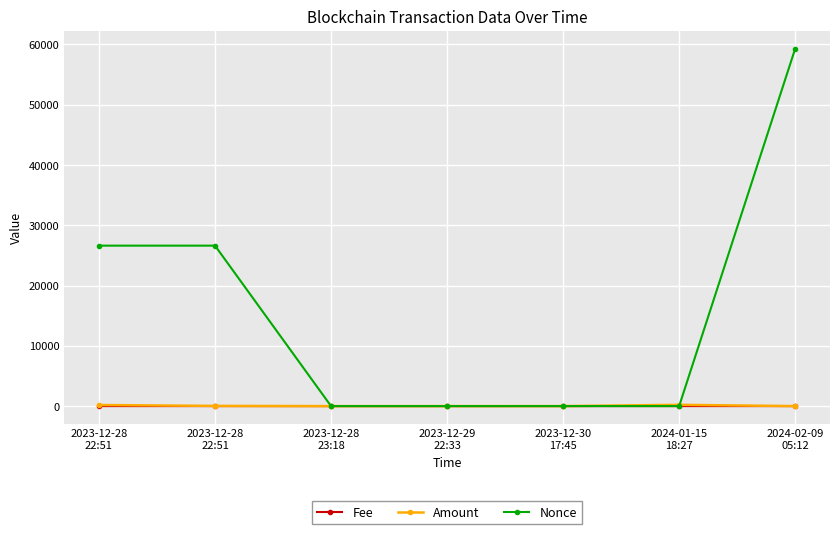

What is the sum of the Amount values at 2024-01-15
18:27 and 2023-12-28
22:51?

246.3